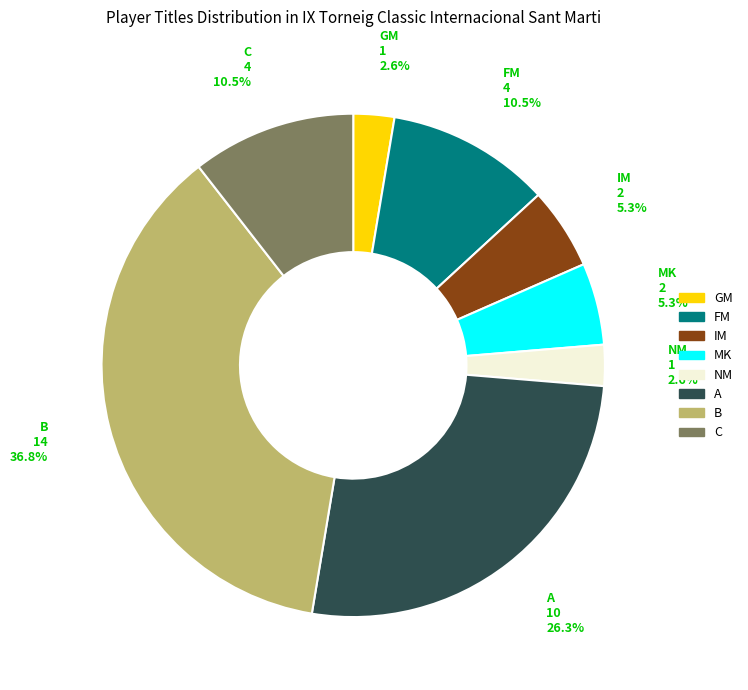

Does FM account for over 50% of the chart?

No